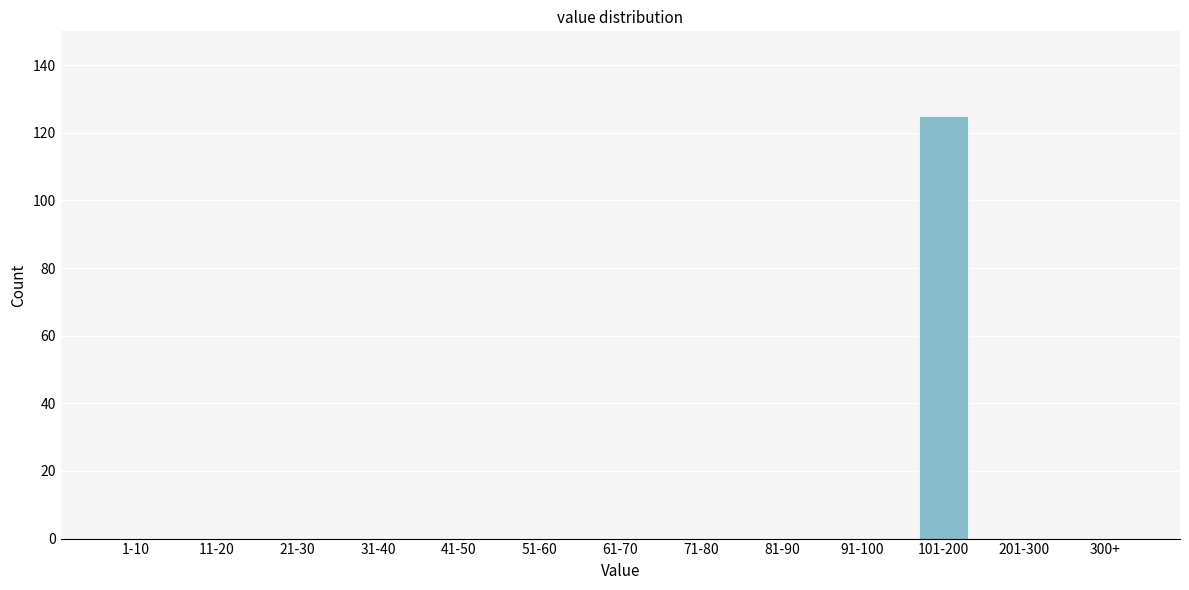

Reading left to right, what are all the values shown in this chart?

1-10=0	11-20=0	21-30=0	31-40=0	41-50=0	51-60=0	61-70=0	71-80=0	81-90=0	91-100=0	101-200=125	201-300=0	300+=0